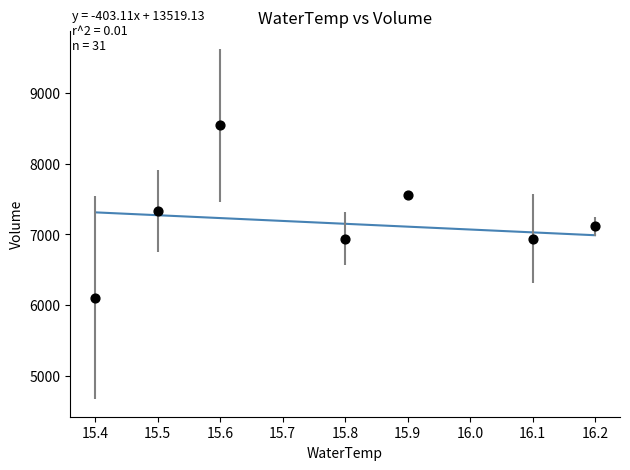

What is the average X value?

15.8